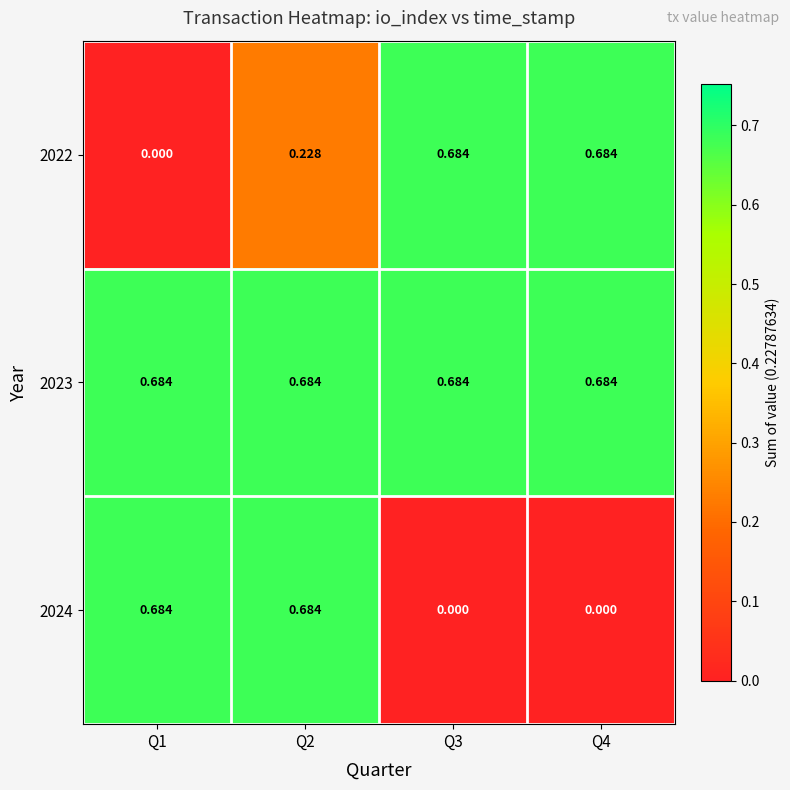

Rank the series by their maximum value, from highest to lowest.

2022, 2023, 2024